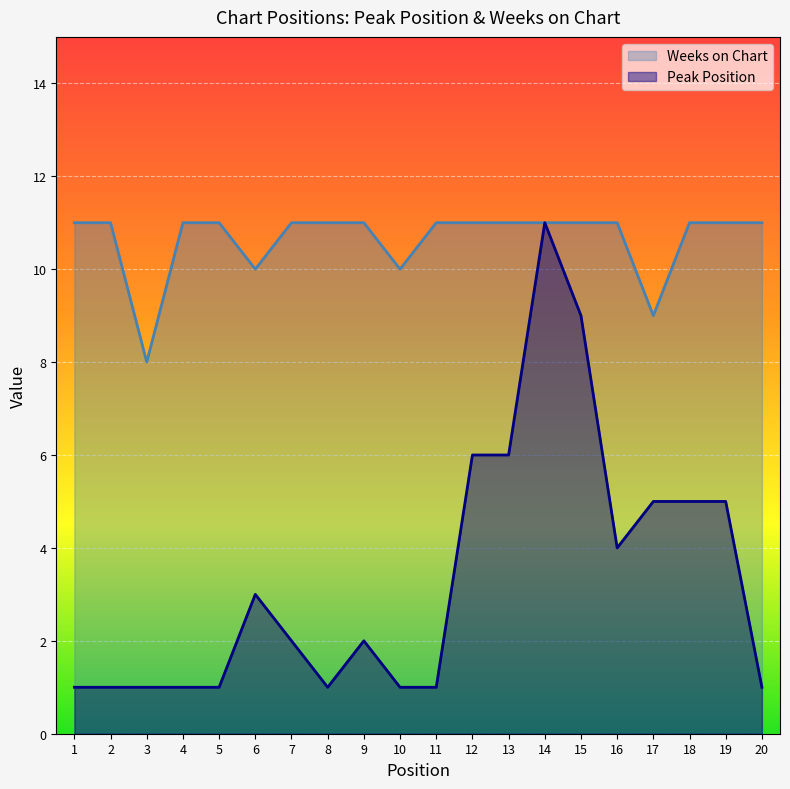

List the series in order of their peak value, lowest first.

Peak Position, Weeks on Chart